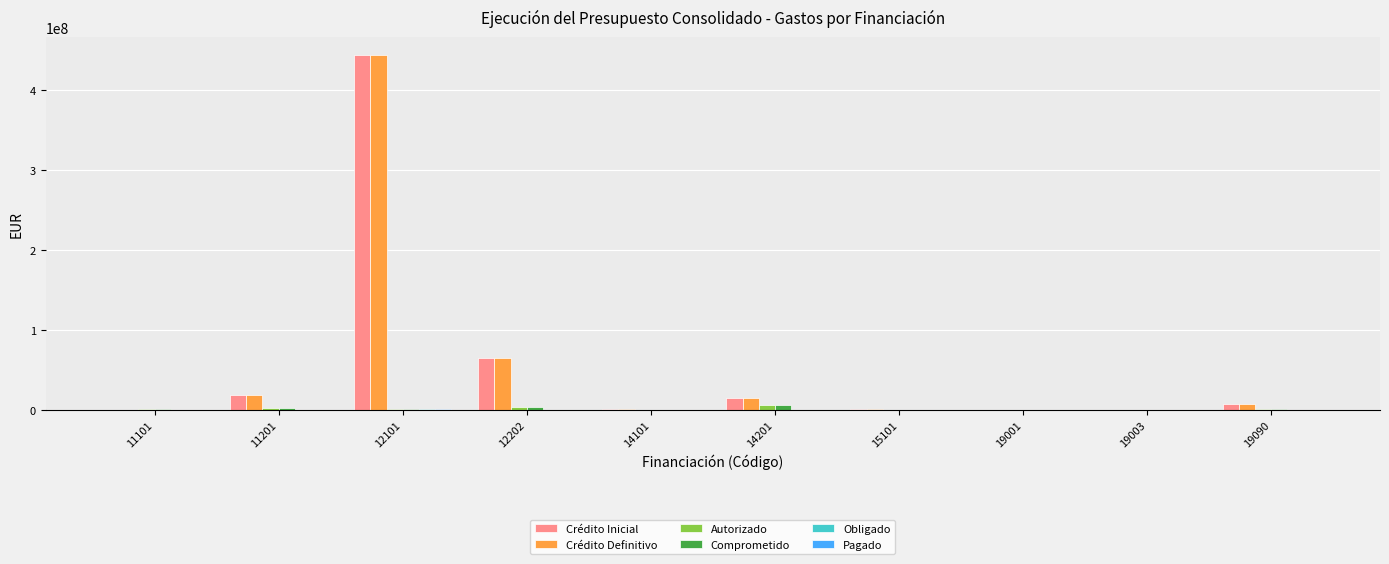

What is the sum of all Crédito Definitivo values?

550079865.2